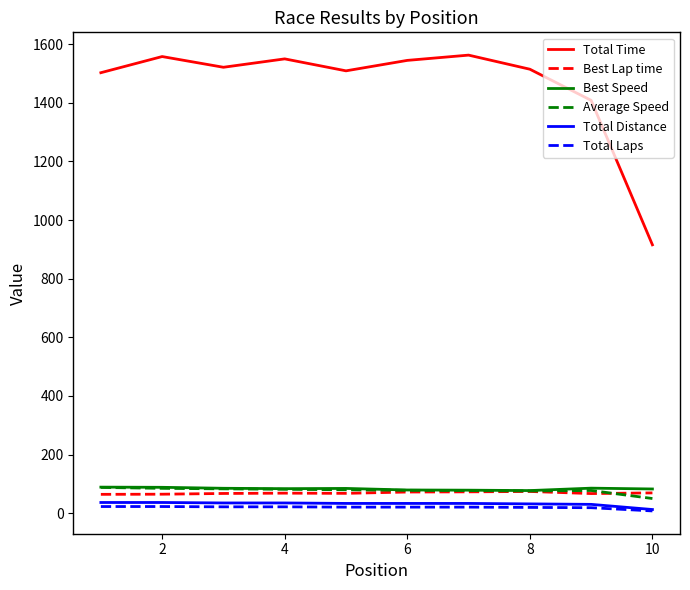

Which series has the widest spread of values?

Total Time